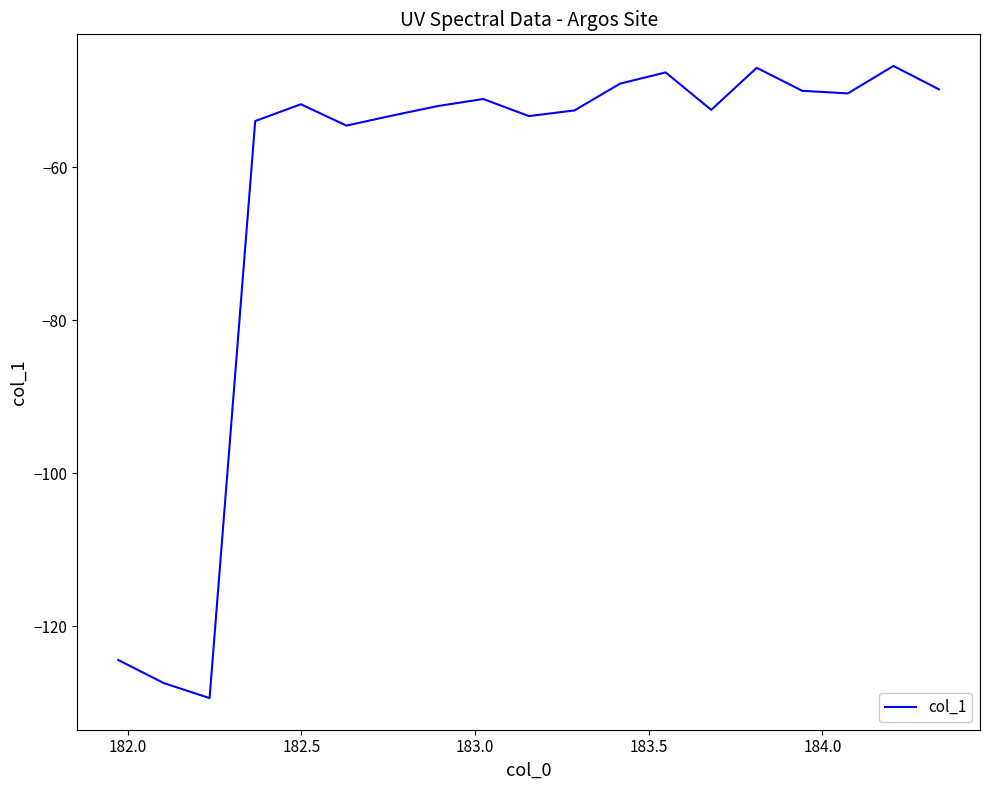

What is the difference between the maximum and minimum values?

82.7